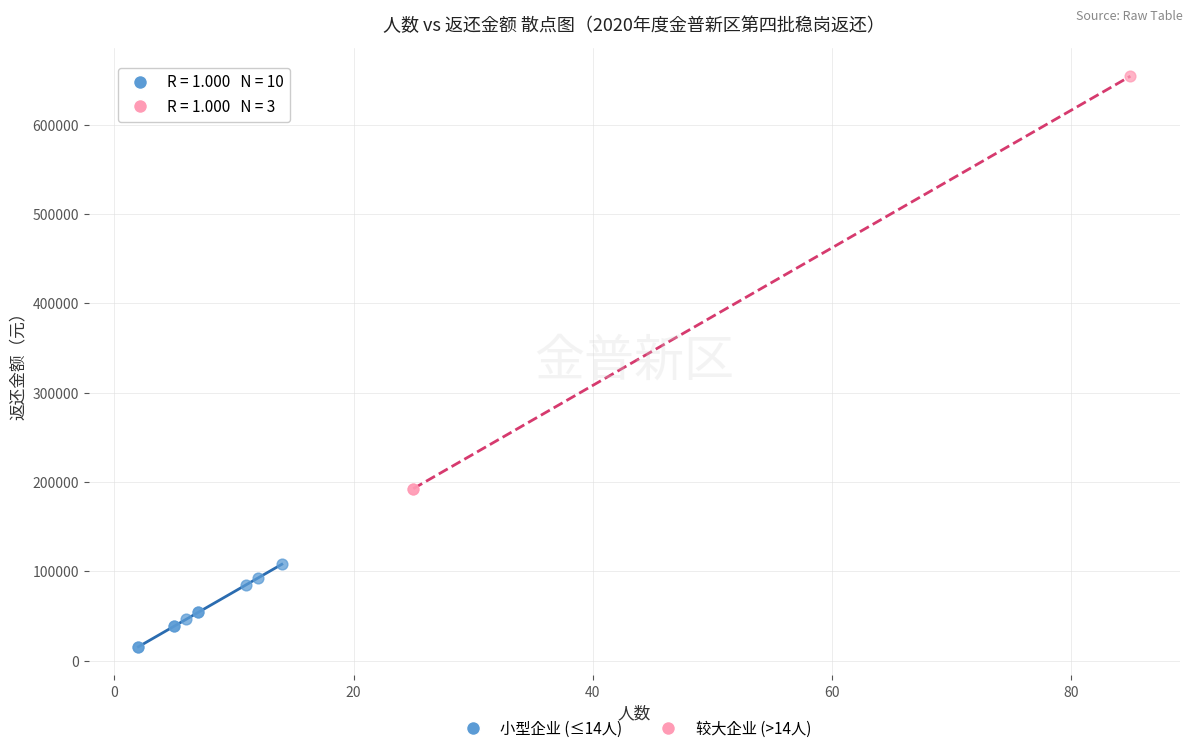

Which series contains the lowest Y value?

小型企业 (≤14人)